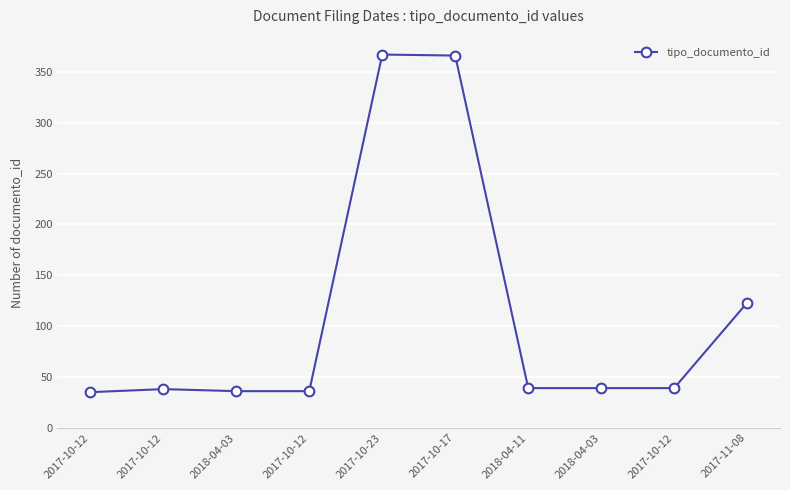

How many series are shown in this chart?

1